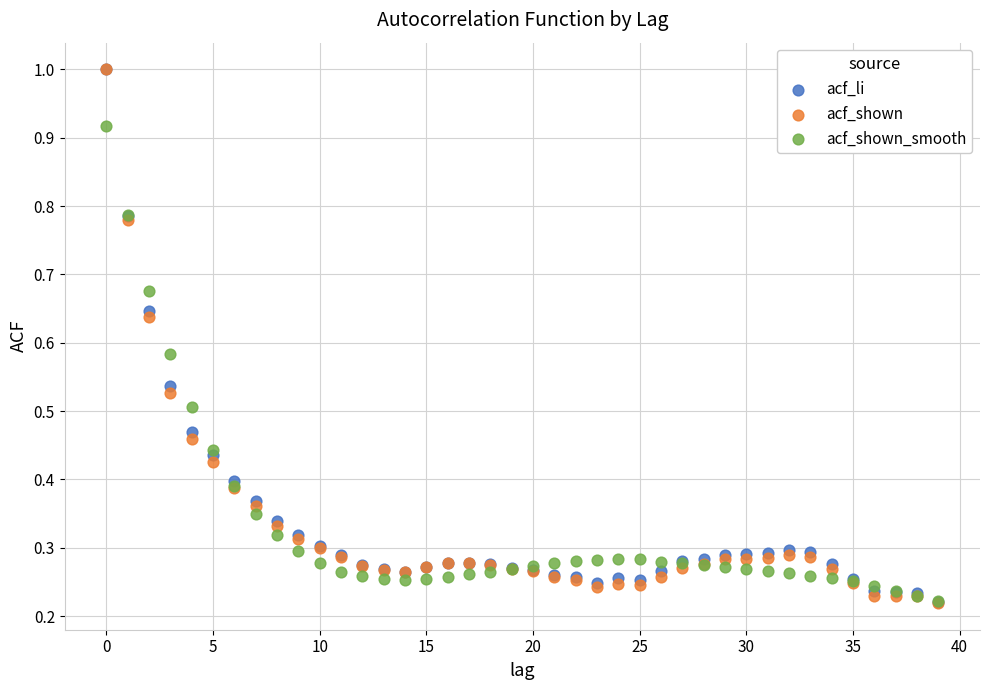

Which series has the widest spread of Y values?

acf_shown